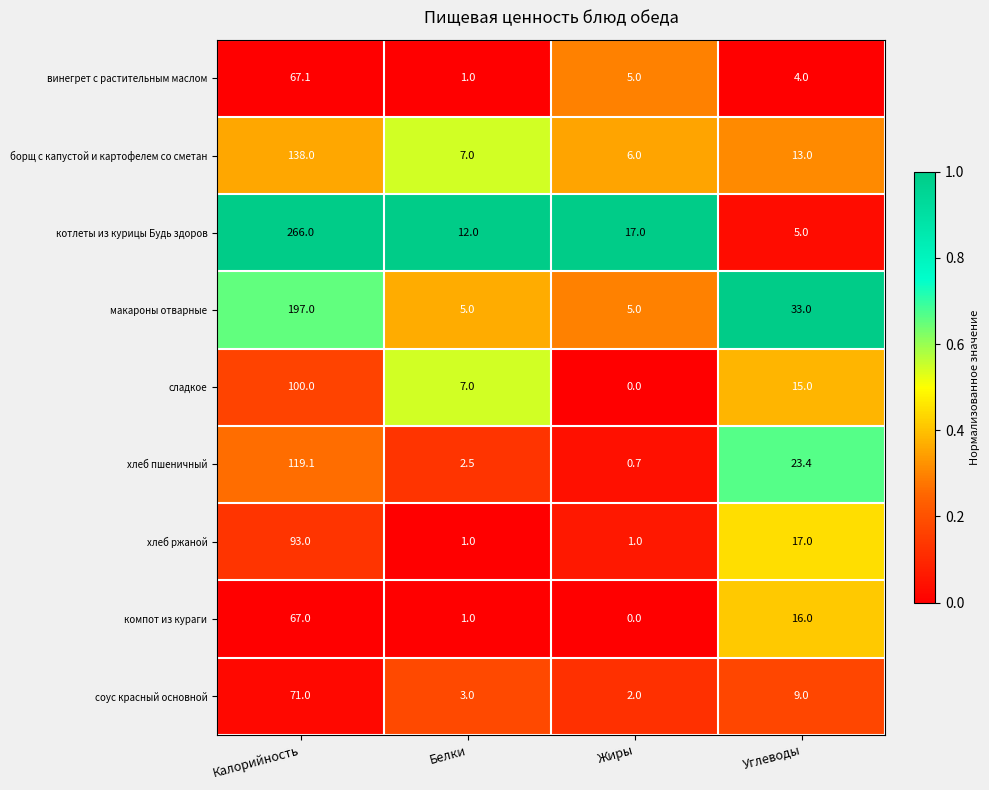

Which label corresponds to the largest value in the chart?

Калорийность